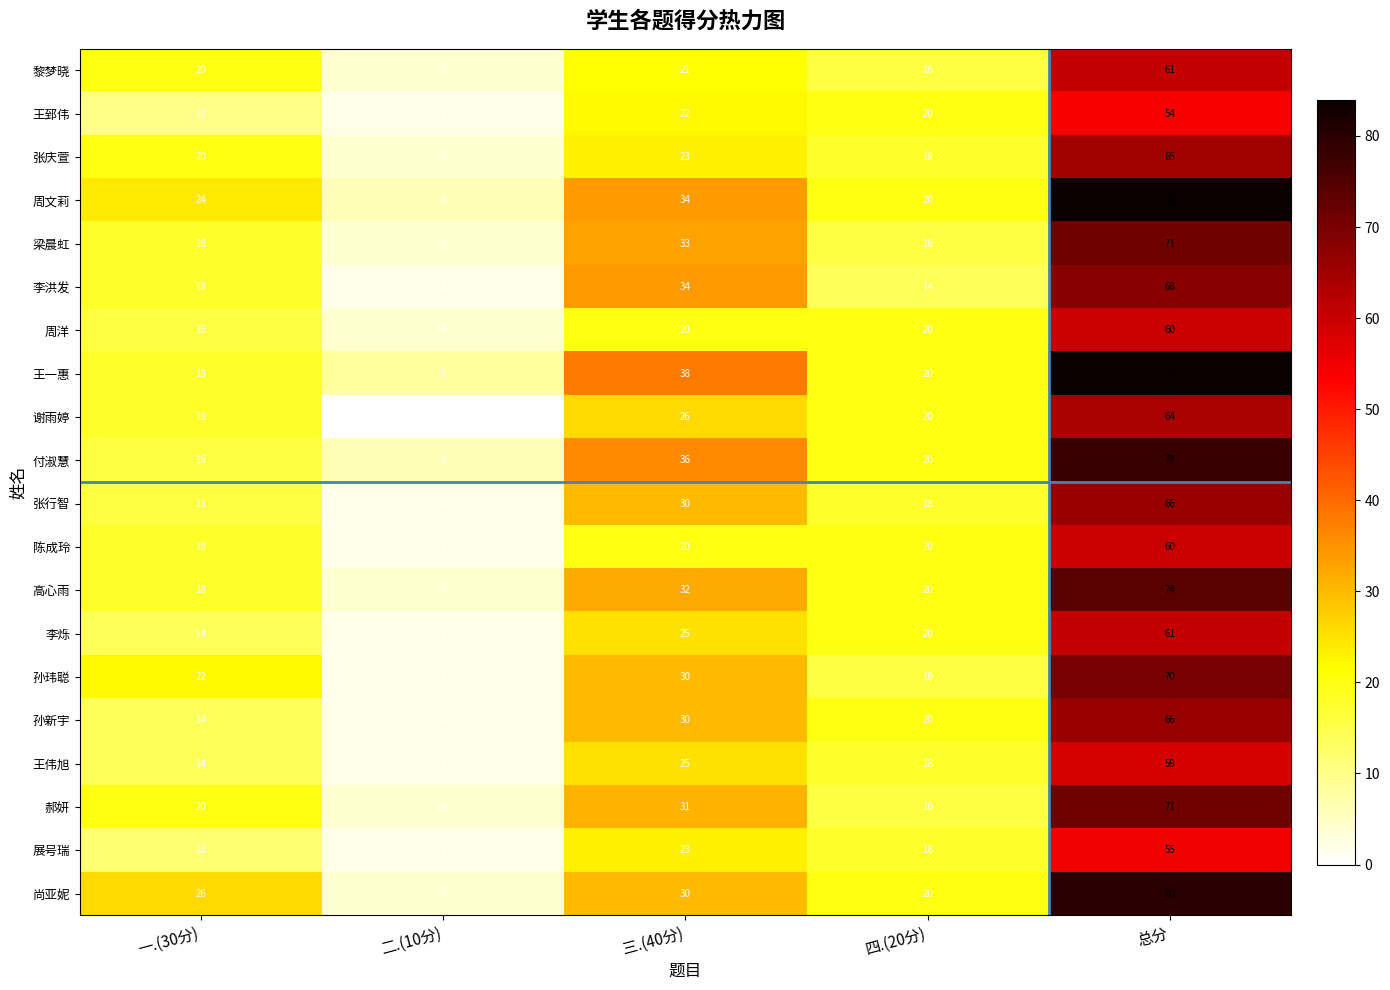

What is the greatest value displayed?

84